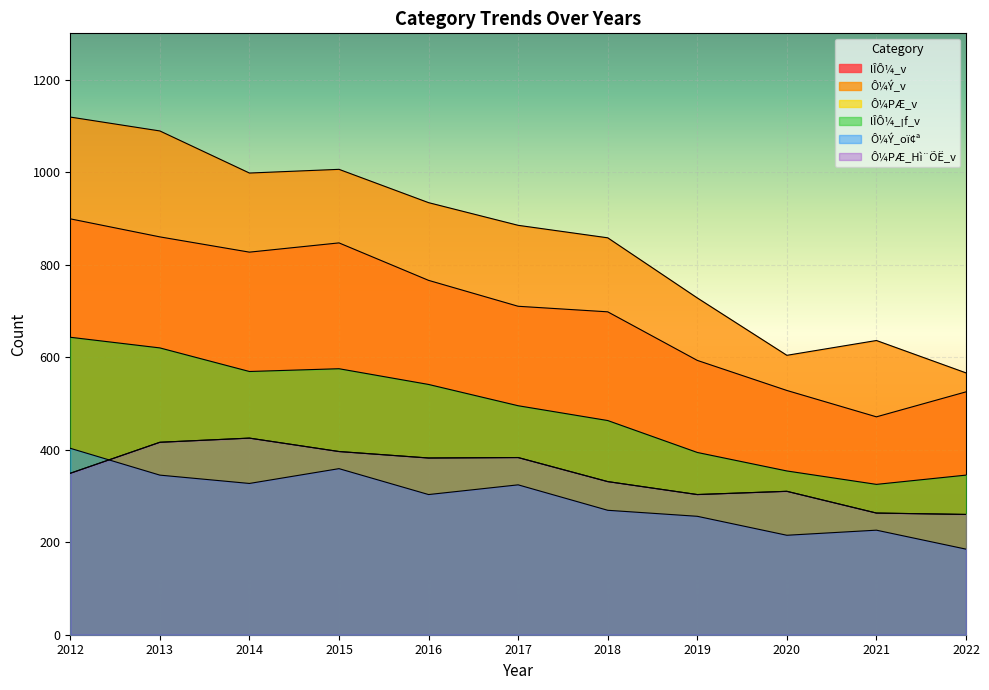

What value does the Ô¼PÆ_v series have at 2018, to the nearest 50?

350